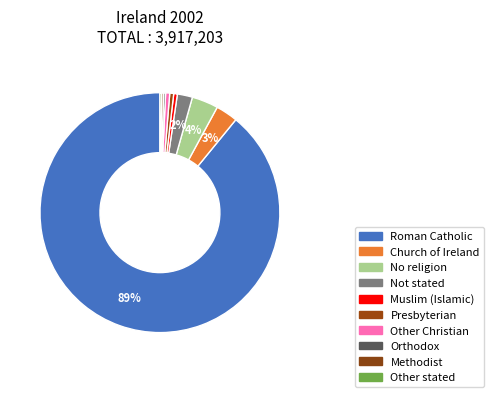

What is the change in value from Muslim (Islamic) to Methodist?

-9114